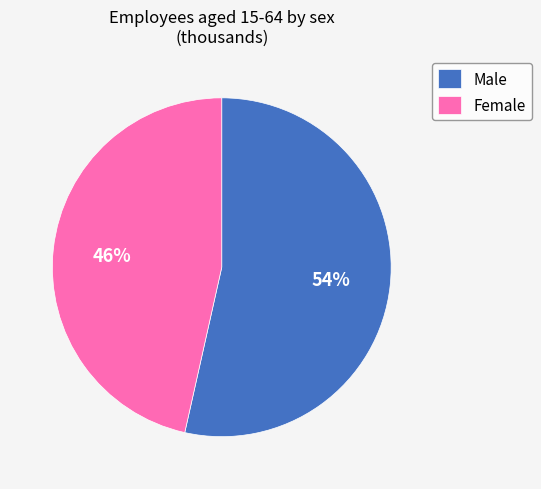

Is Male the majority of the pie?

Yes